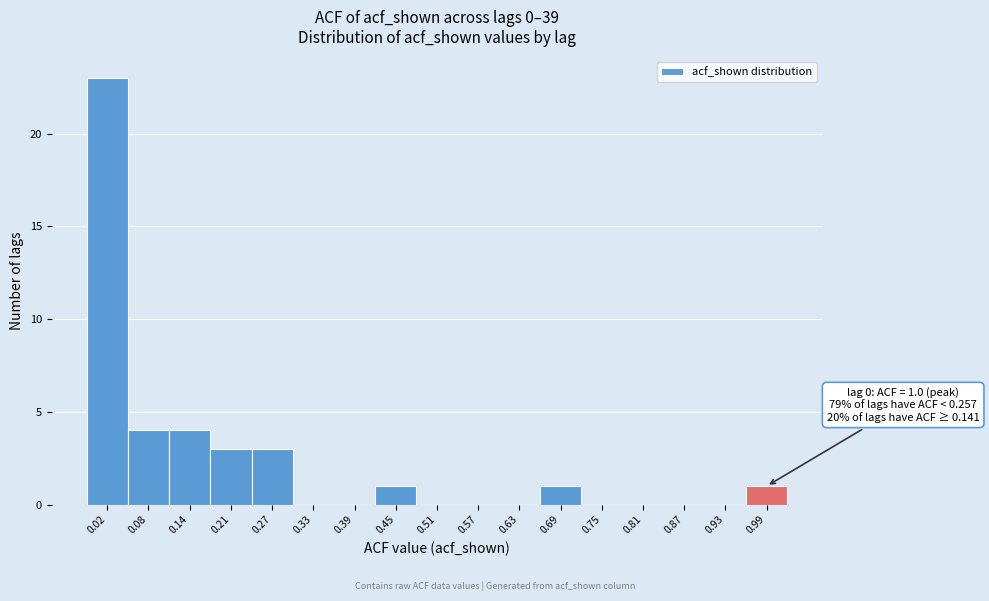

Reading left to right, extract all data points from this chart.

0.02=23	0.08=4	0.14=4	0.21=3	0.27=3	0.33=0	0.39=0	0.45=1	0.51=0	0.57=0	0.63=0	0.69=1	0.75=0	0.81=0	0.87=0	0.93=0	0.99=1